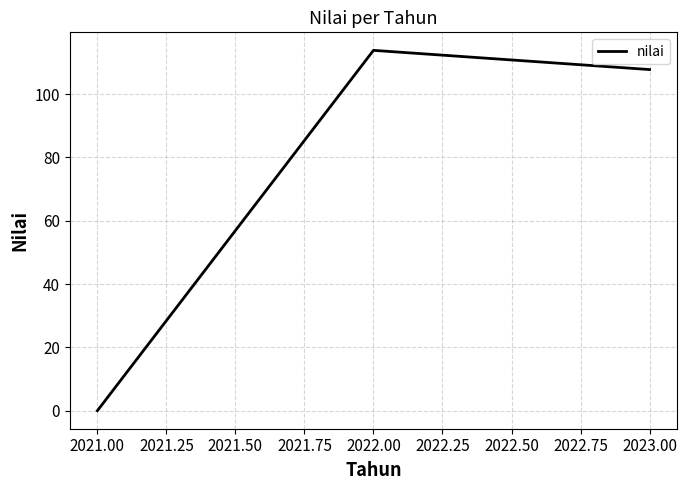

What is the average value?

73.9